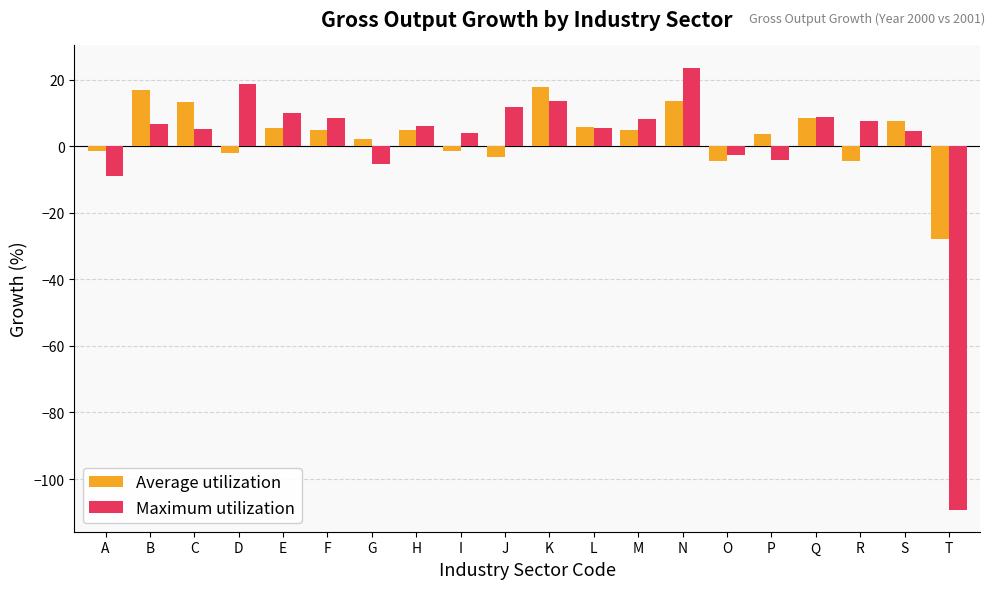

What is the lowest value of the Average utilization series?

-27.7